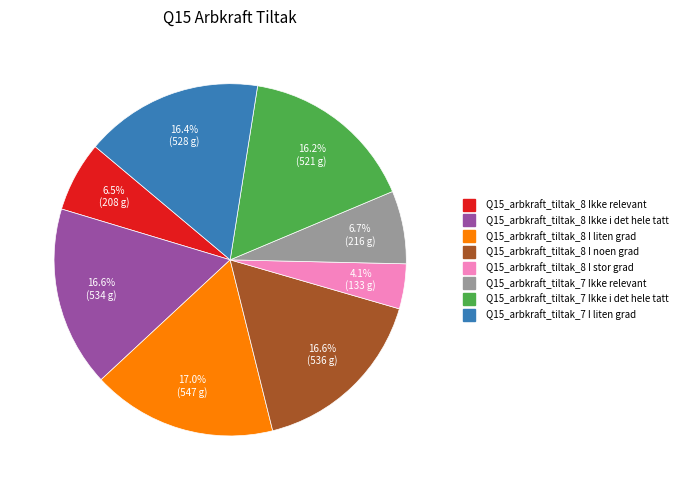

What percentage do Q15_arbkraft_tiltak_8 I stor grad and Q15_arbkraft_tiltak_7 Ikke relevant together represent?

10.8%